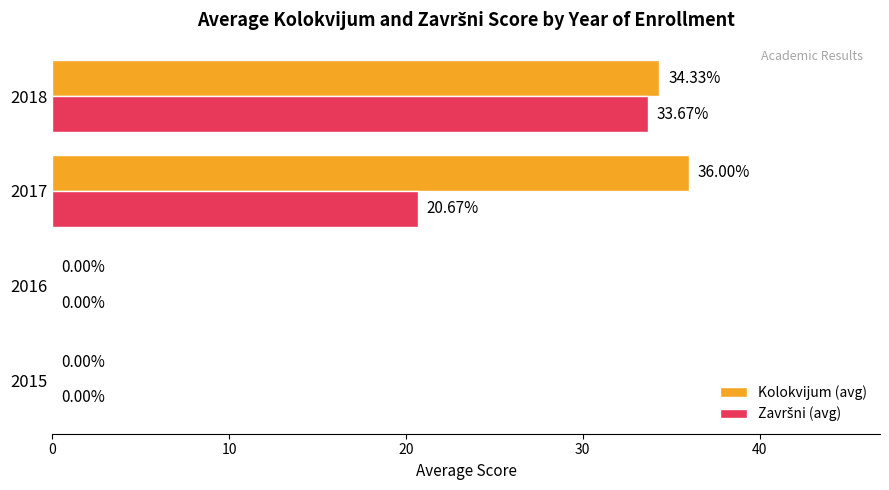

Which series has the largest total across all categories?

Kolokvijum (avg)